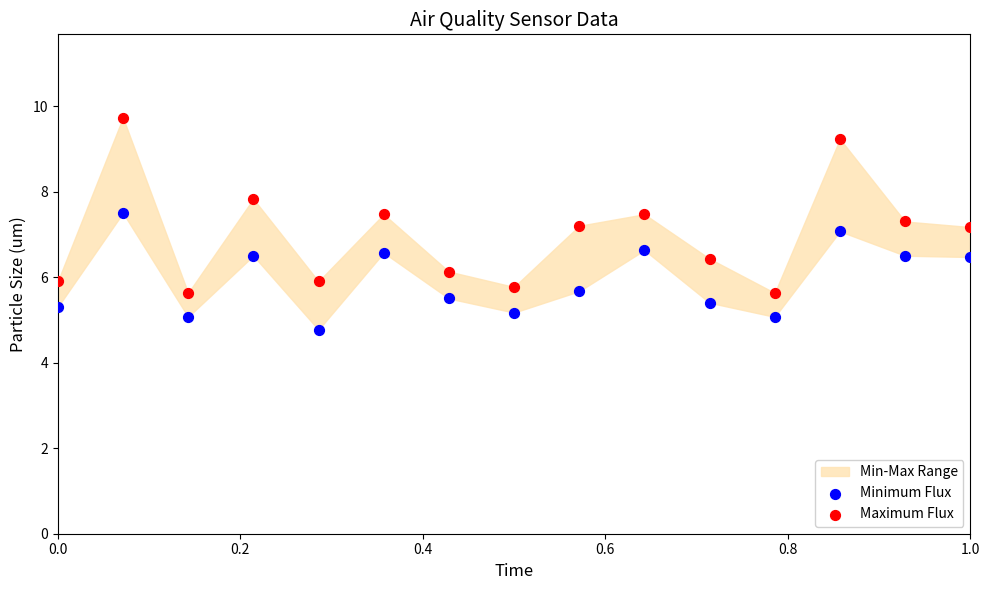

Which series reaches the maximum Y coordinate?

Maximum Flux